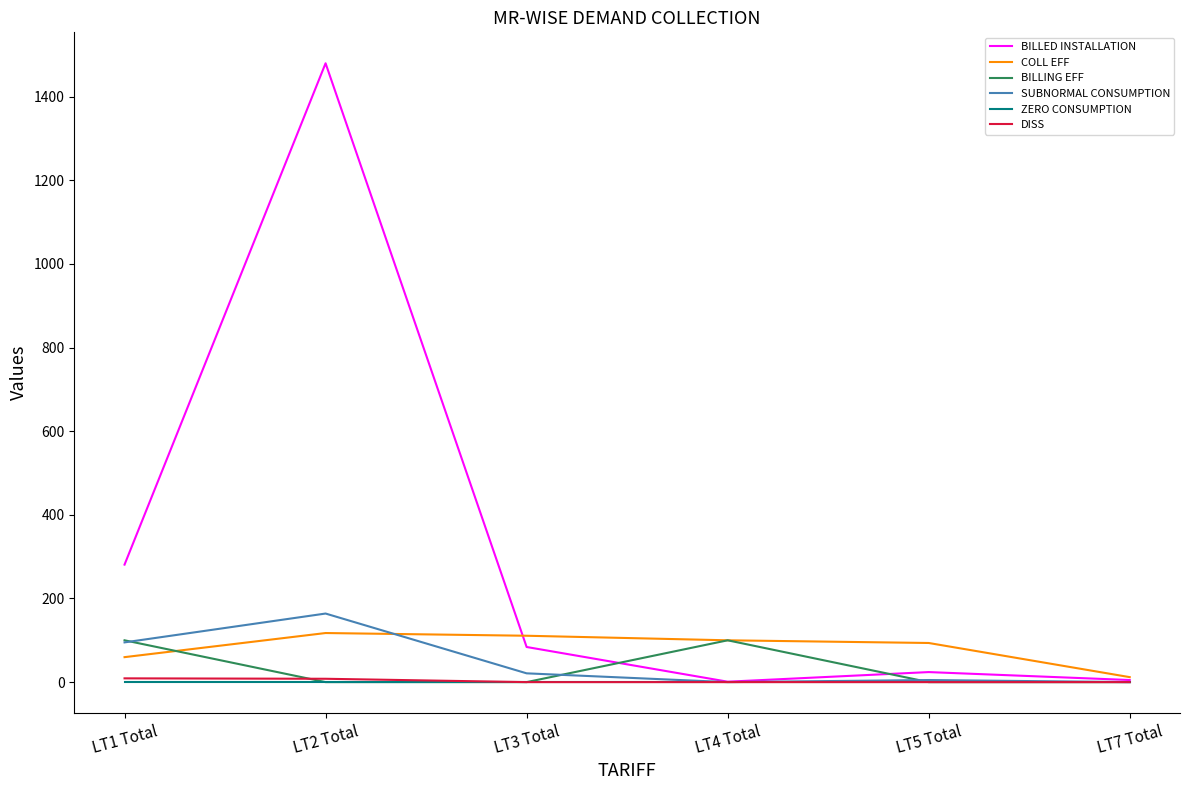

Which series has the largest total across all categories?

BILLED INSTALLATION